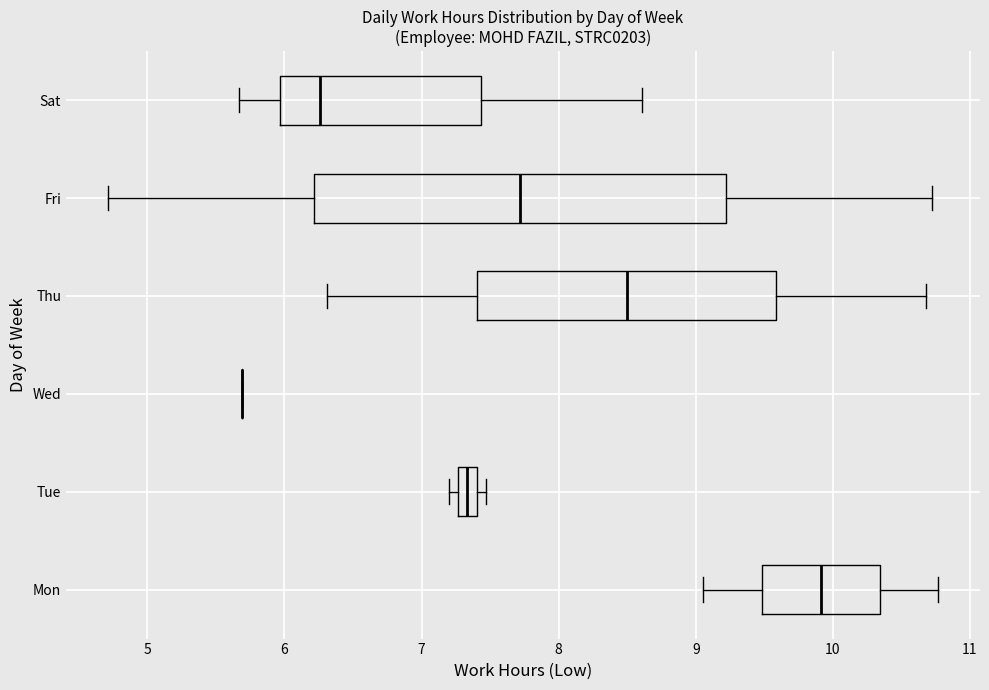

Where does the right whisker of the box for Sat end on the x-axis? The values are not printed on the chart, so give them approximately, as read against the axis.

8.6